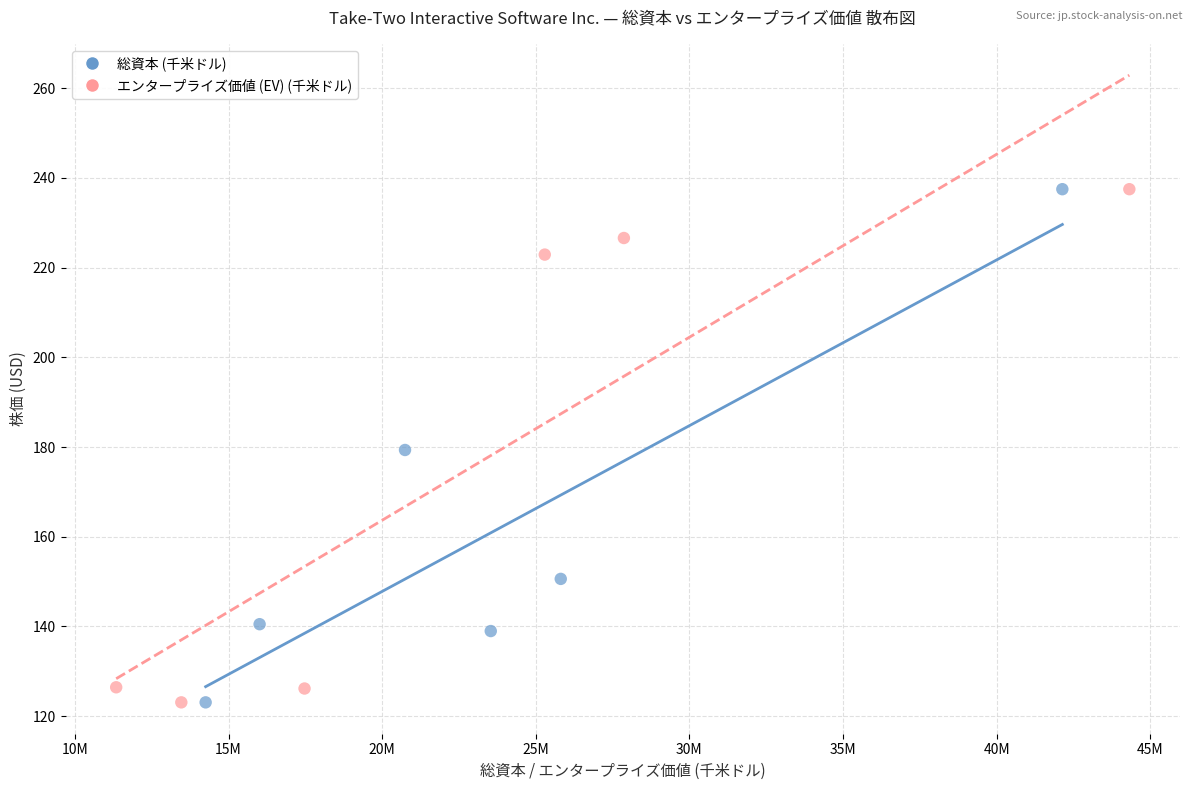

What are all the series names shown in the legend?

総資本 (千米ドル), エンタープライズ価値 (EV) (千米ドル)